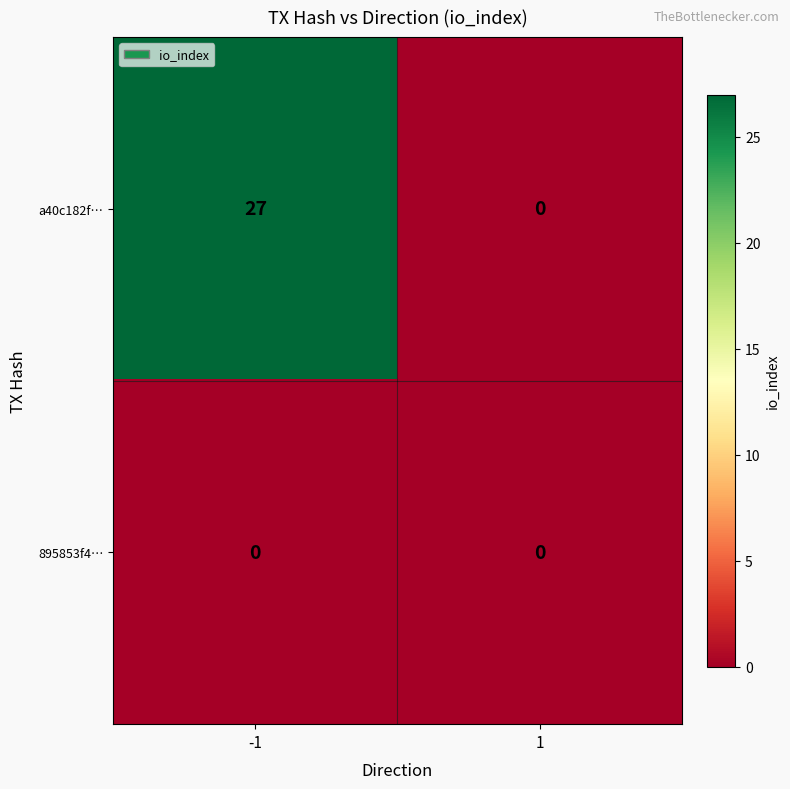

Reading left to right, transcribe all the data shown in this chart.

a40c182f…: -1=27	1=0
895853f4…: -1=0	1=0